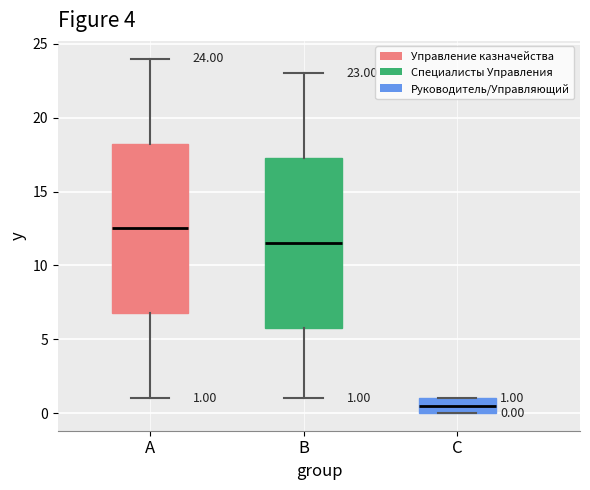

Which box has the lowest median line?

C